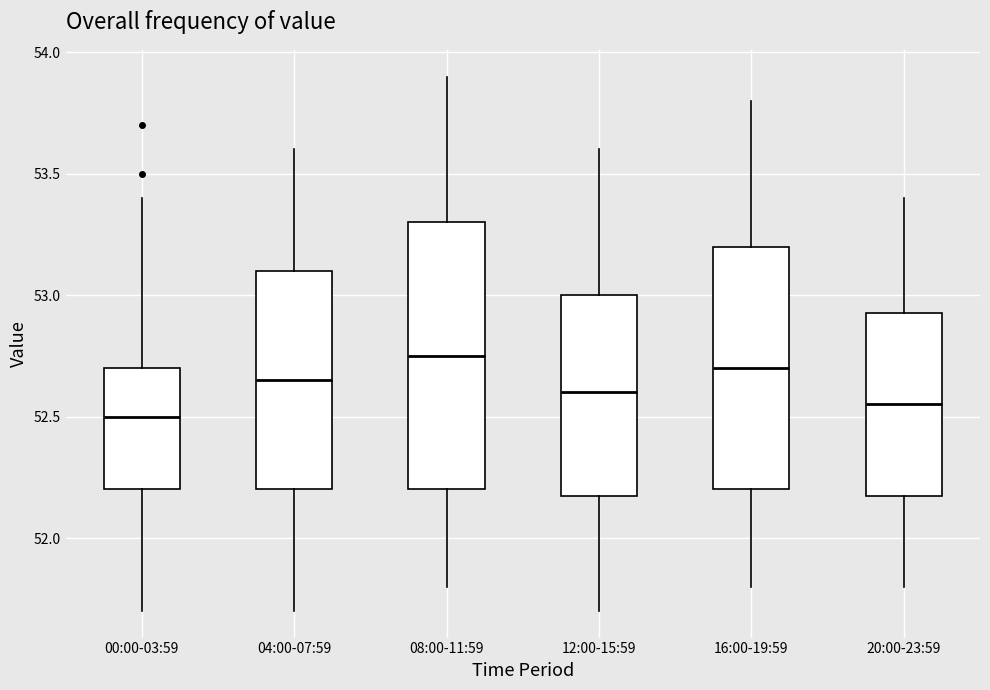

Where is the lower edge of the box for 16:00-19:59 on the y-axis? The values are not printed on the chart, so give them approximately, as read against the axis.

52.20